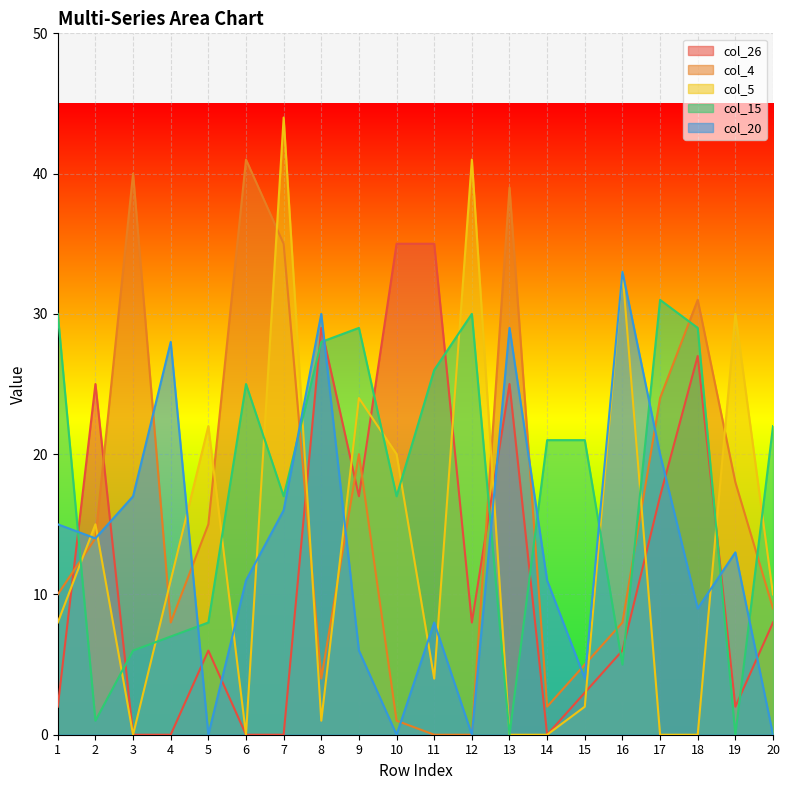

Which series has the widest spread of values?

col_5